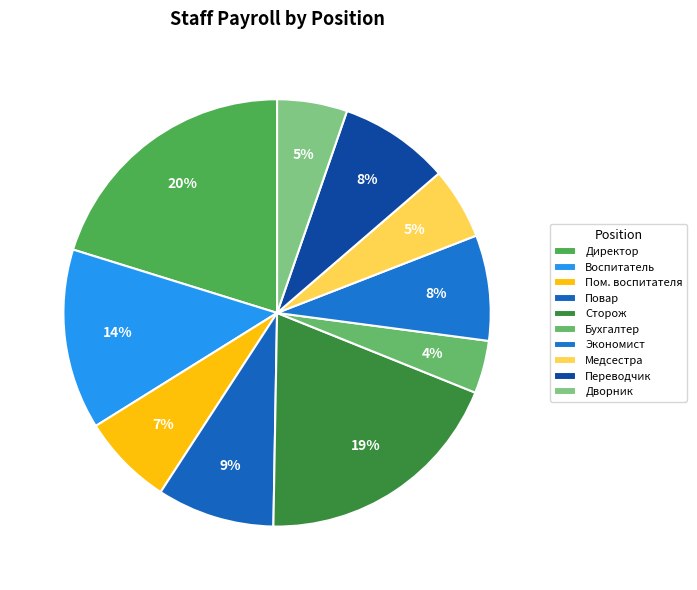

Count the number of slices in the pie.

10